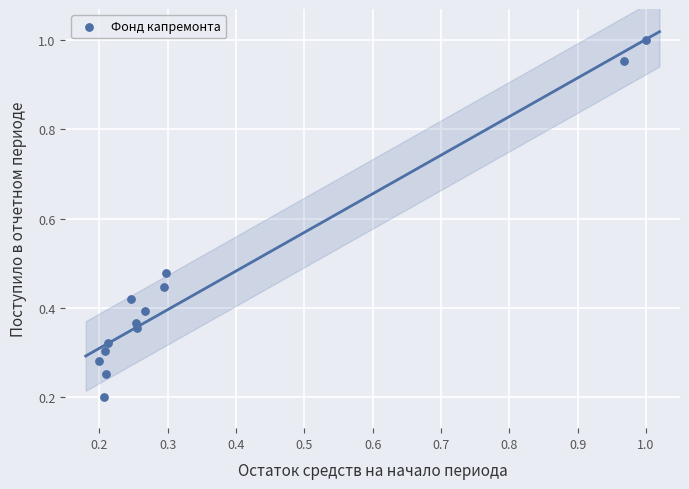

What is the range of Y values (max minus min)?

0.8